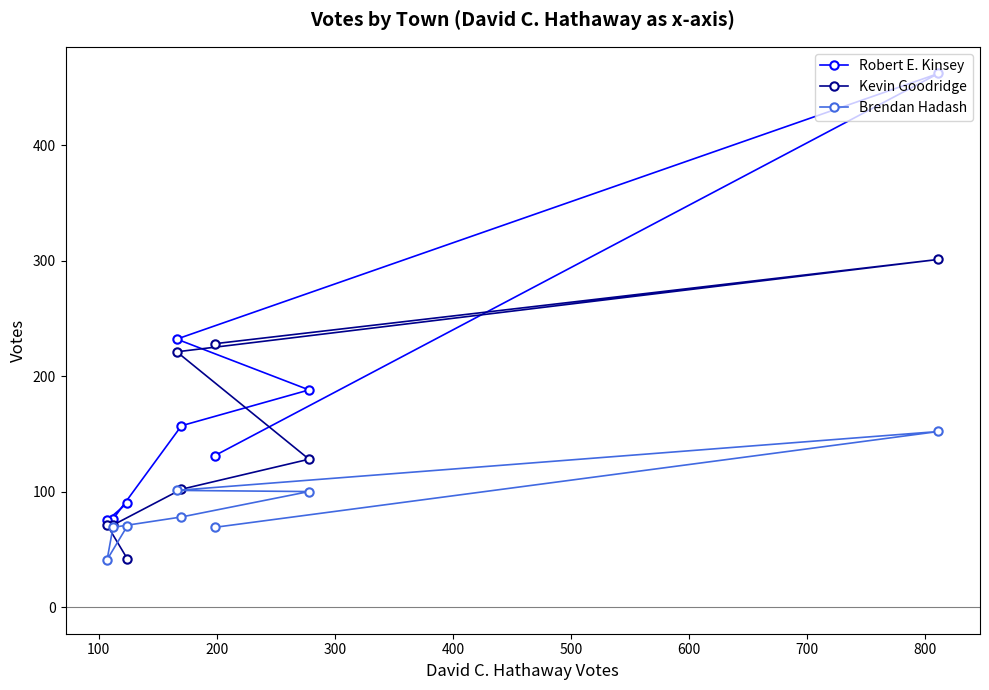

Which series has the widest spread of values?

Robert E. Kinsey